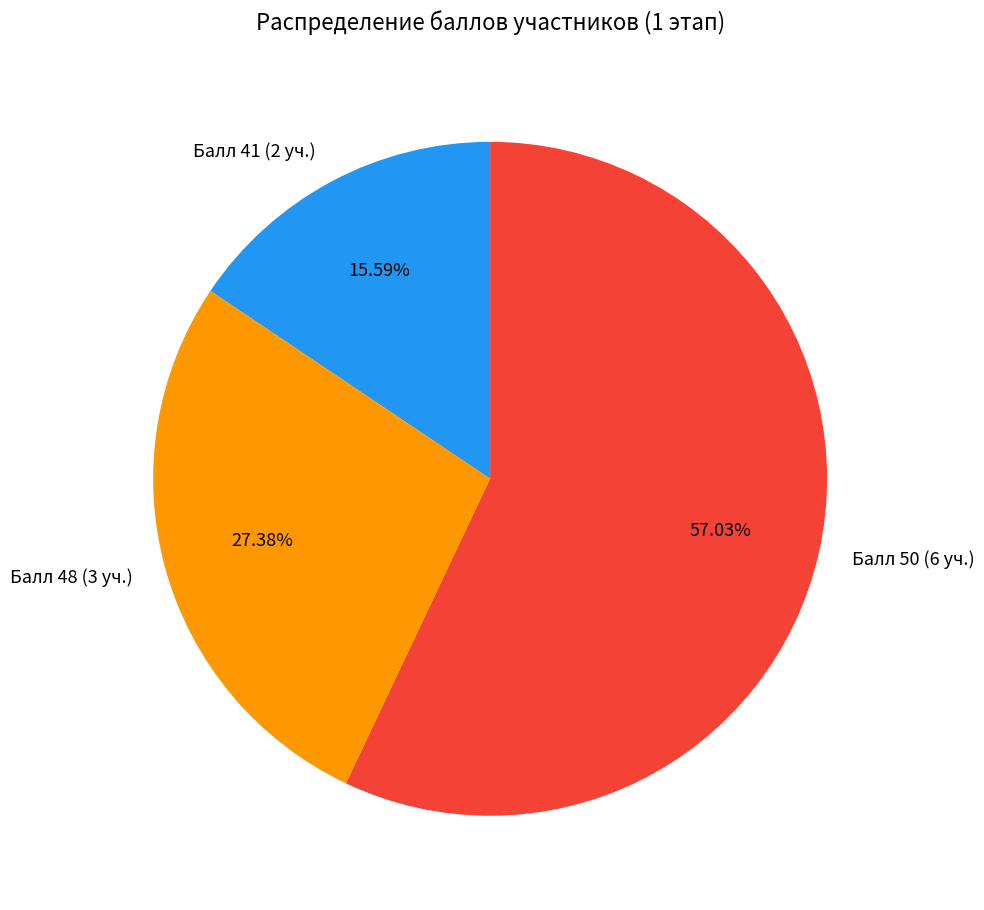

To the nearest percent, what is the average slice percentage?

33%